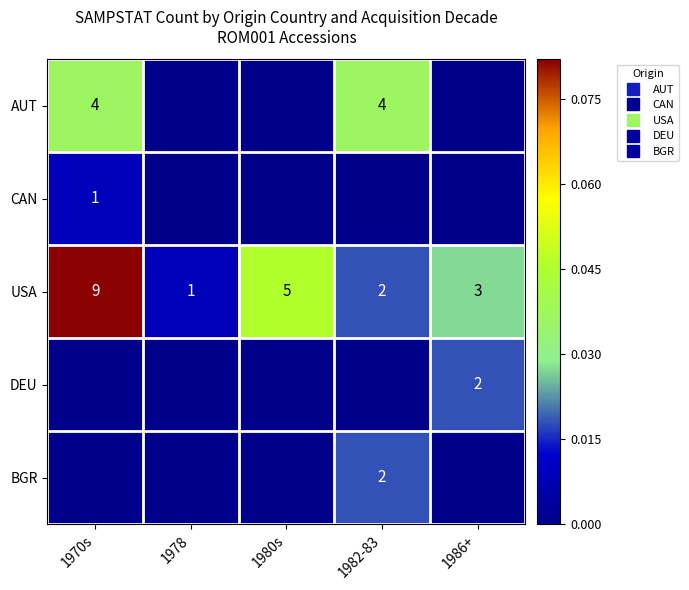

The USA series shows 0.0 at 1978. True or false?

True